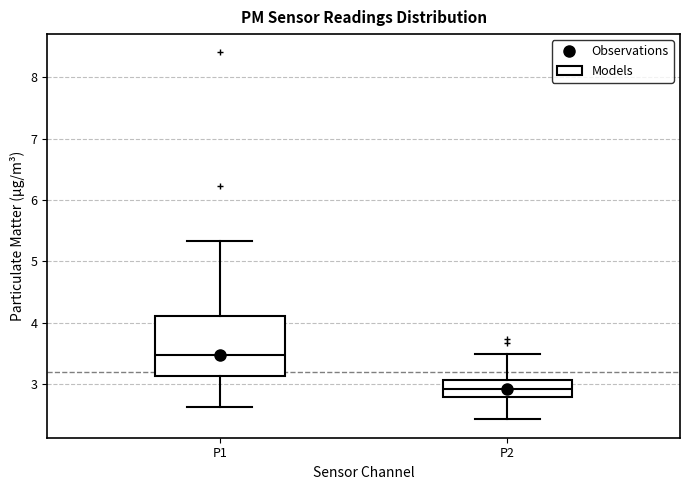

Where is the upper edge of the box for P2 on the y-axis? The values are not printed on the chart, so give them approximately, as read against the axis.

3.1